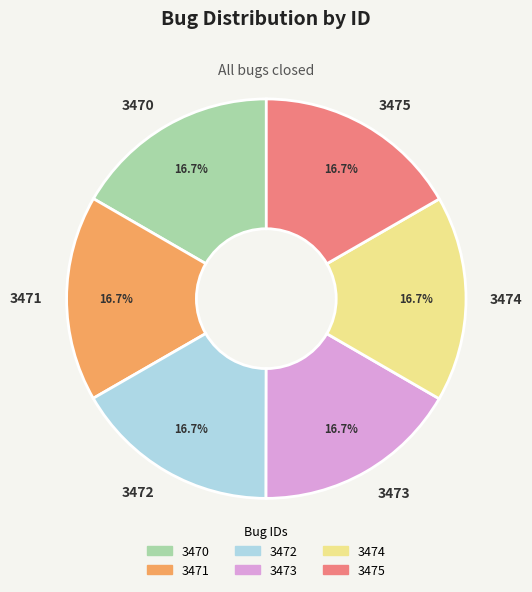

Count the number of slices in the pie.

6